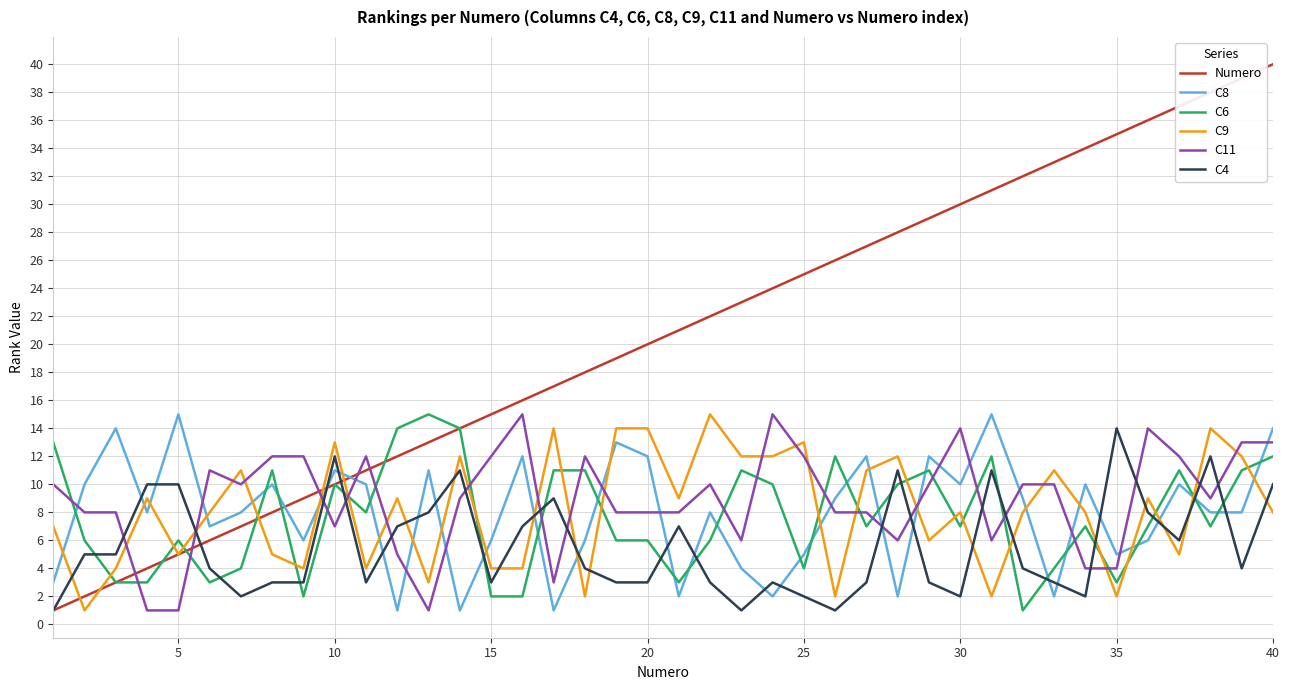

Which series has the widest spread of values?

Numero